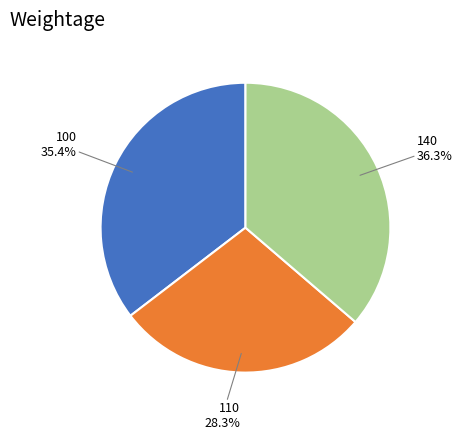

Is there a majority slice in this chart?

No